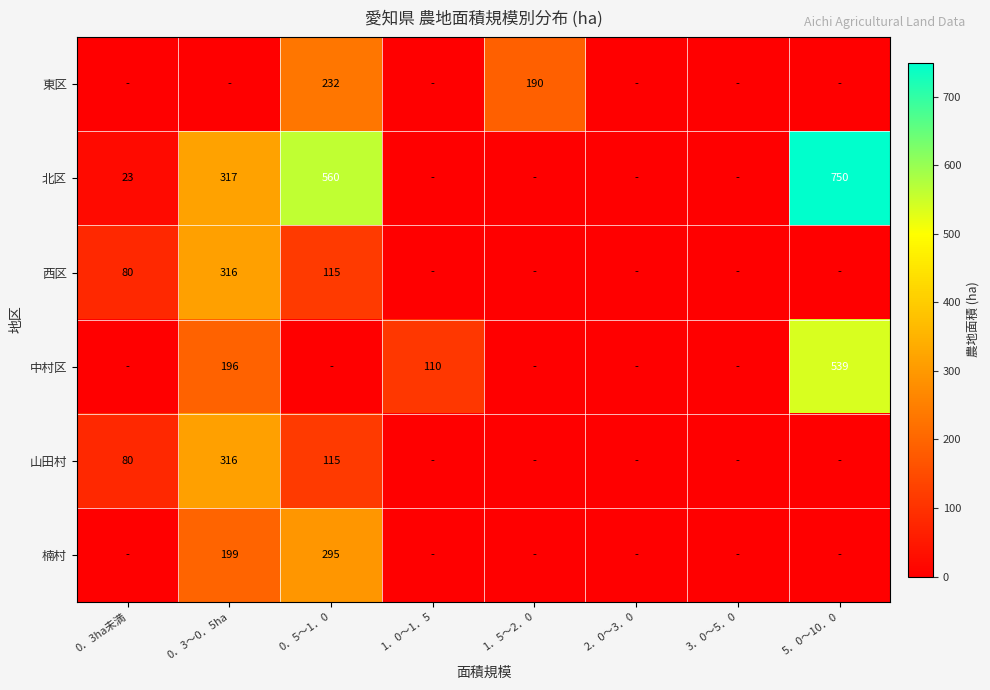

Is it true that 北区 equals 174 at 5．0～10．0?

False